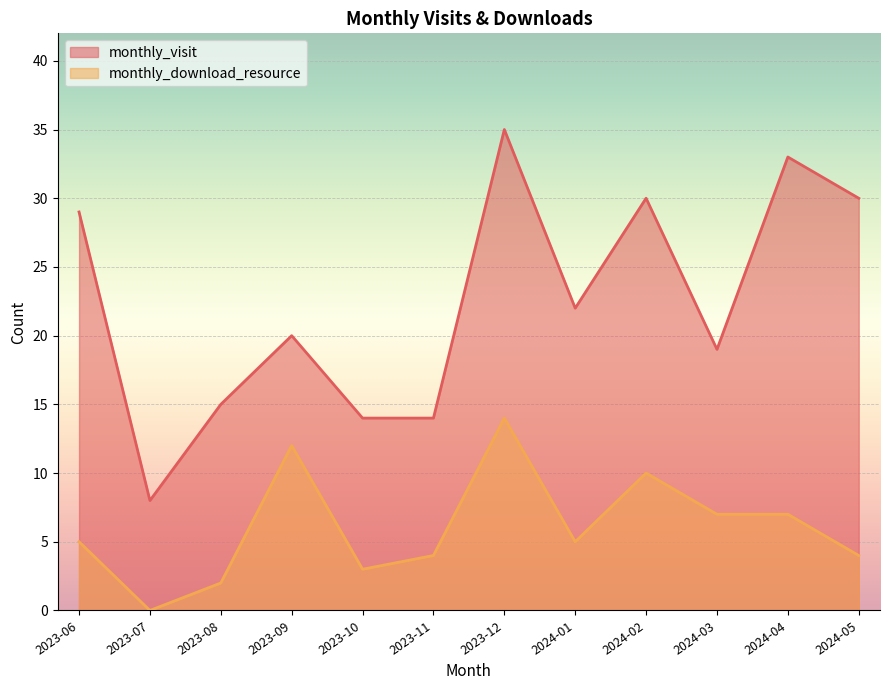

Count the number of data series in this chart.

2